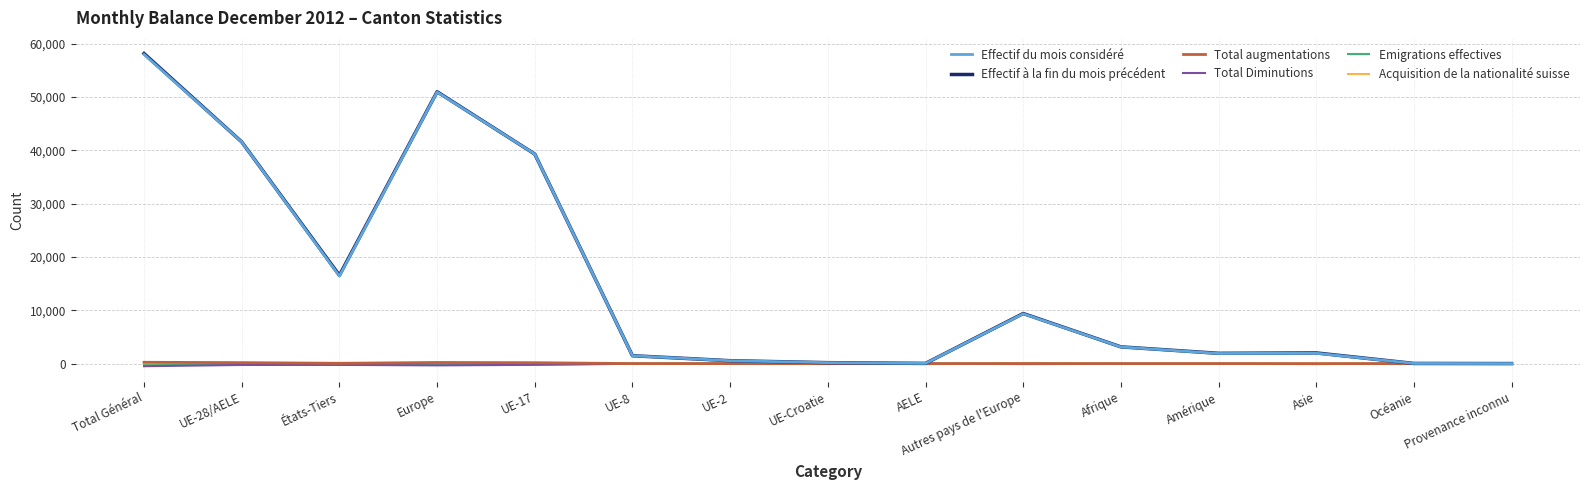

At which category is the sum across all series the highest?

Total Général